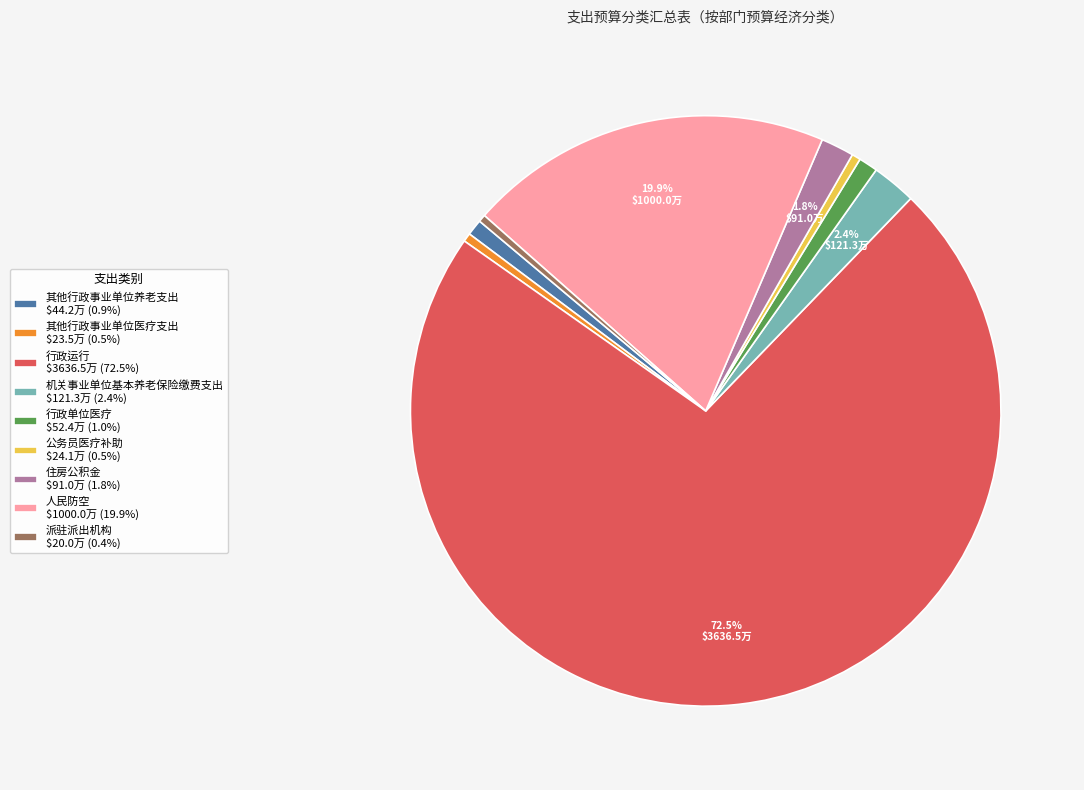

Approximately how many times larger is the value at 公务员医疗补助 compared to 其他行政事业单位医疗支出?

1.0